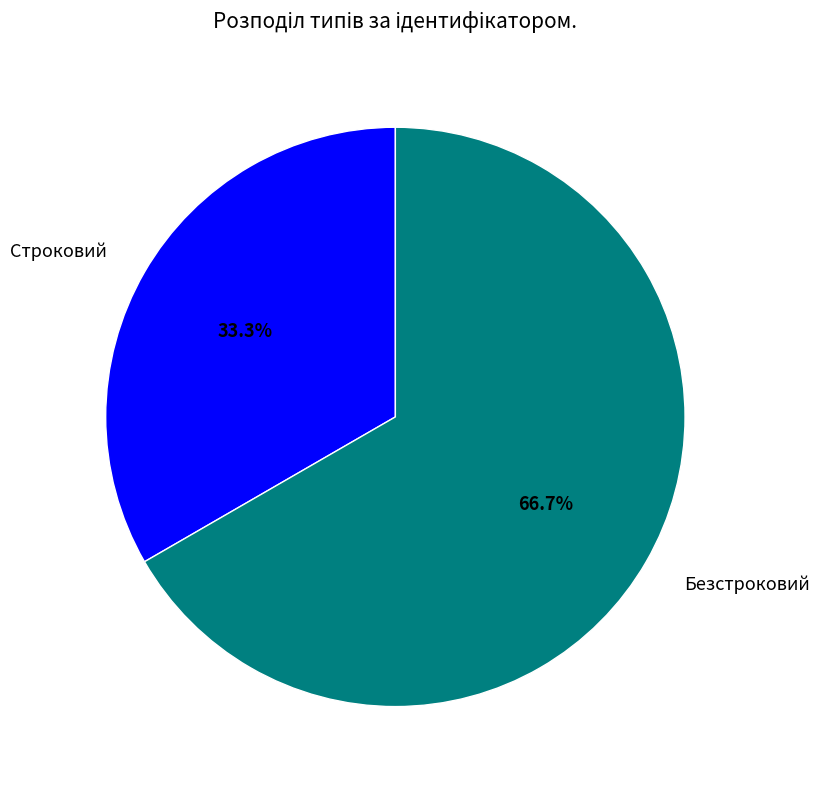

Rank the categories by value from lowest to highest.

Строковий, Безстроковий